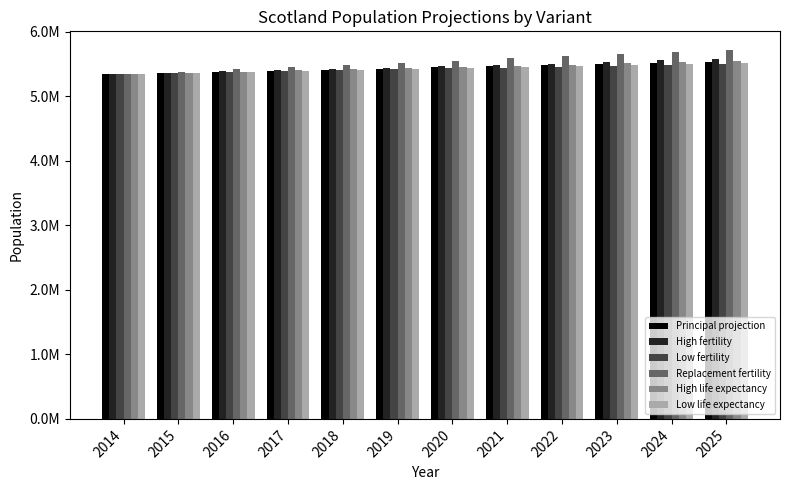

What is the sum of the High fertility values at 2015 and 2021?

10847406